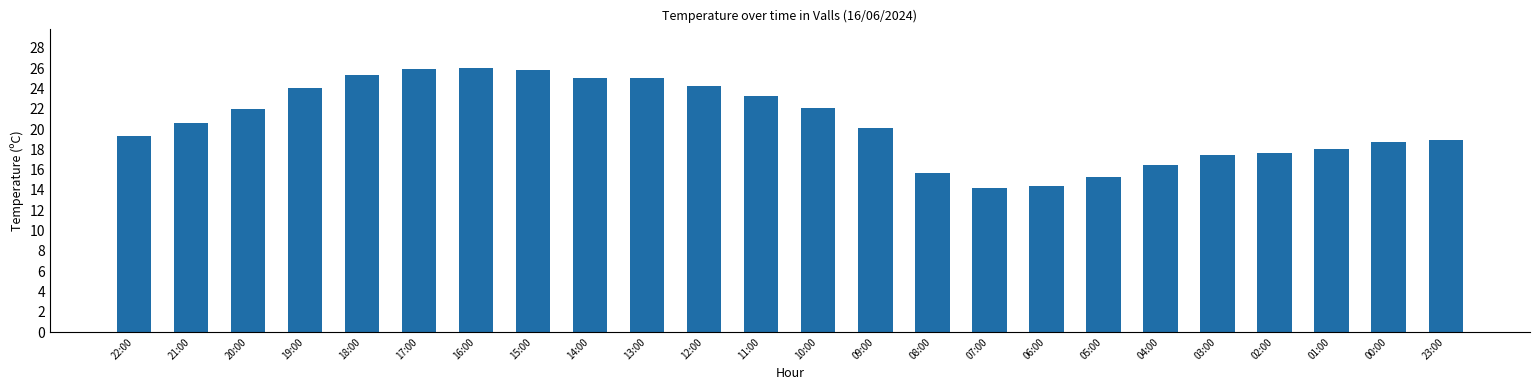

What is the label of the 2nd bar from the right?

00:00